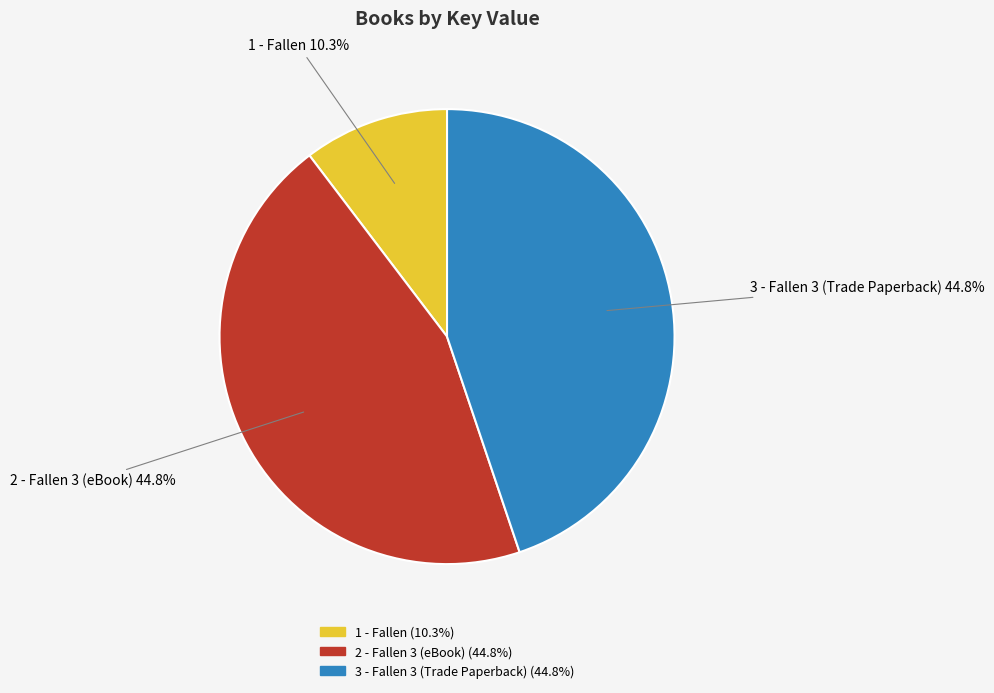

Which category has the smallest portion of the pie?

1 - Fallen